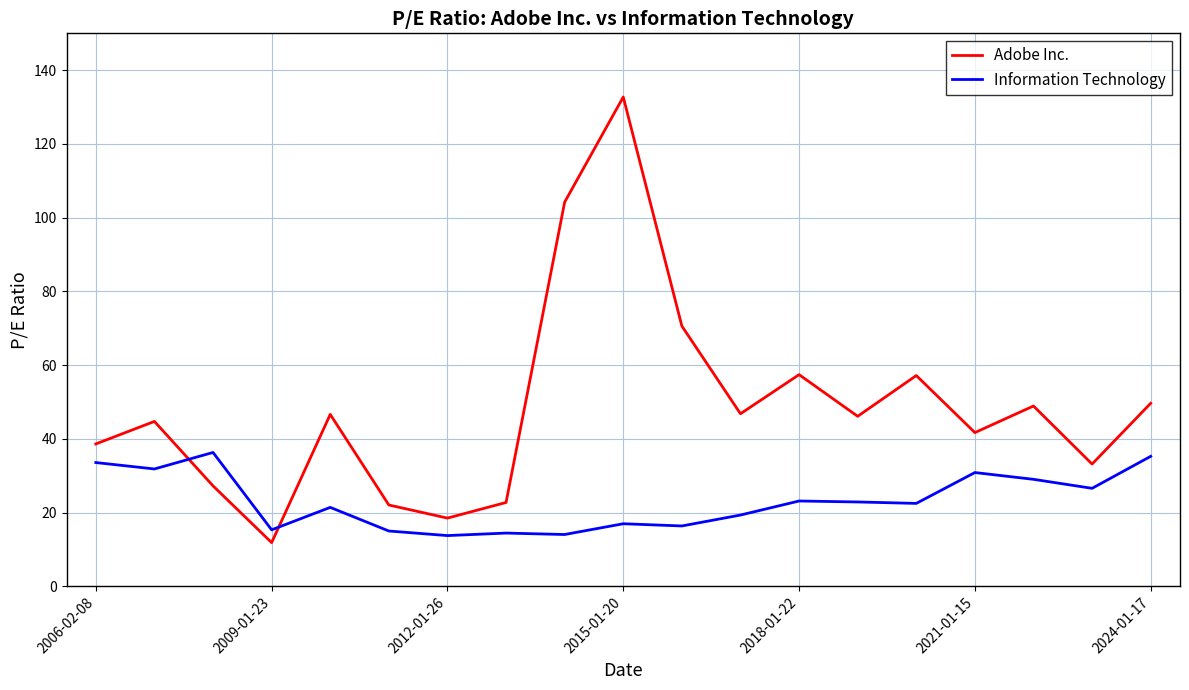

True or false: Adobe Inc. and Information Technology intersect in this chart.

True